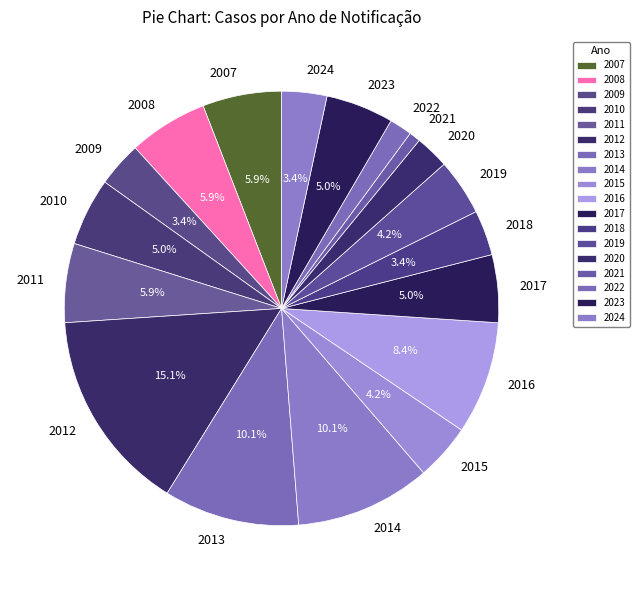

Combined, do 2023 and 2016 account for over 50%?

No